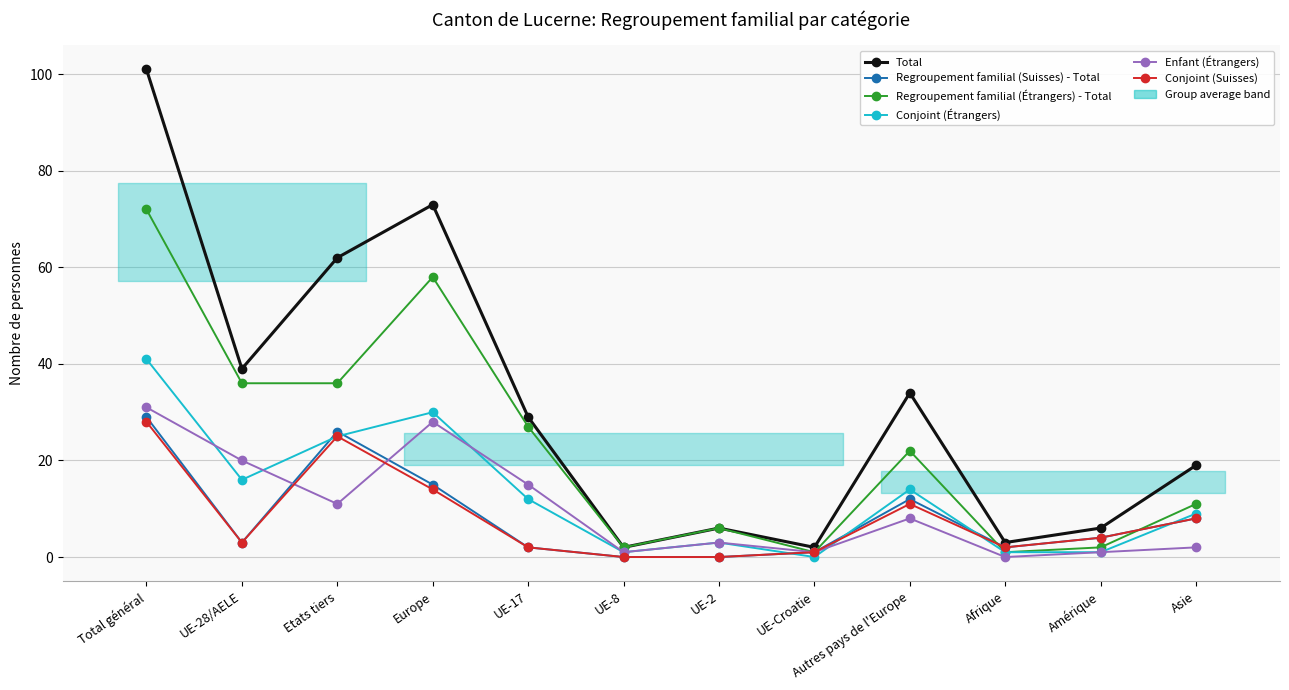

What is the label of the 7th point from the right?

UE-8